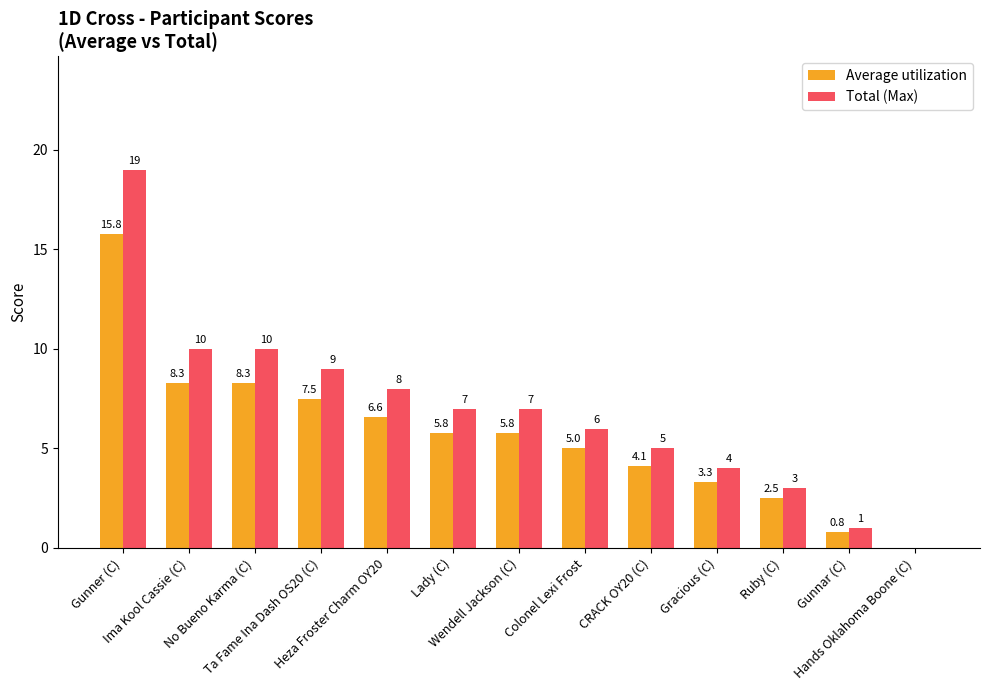

Which series has the largest total across all categories?

Total (Max)